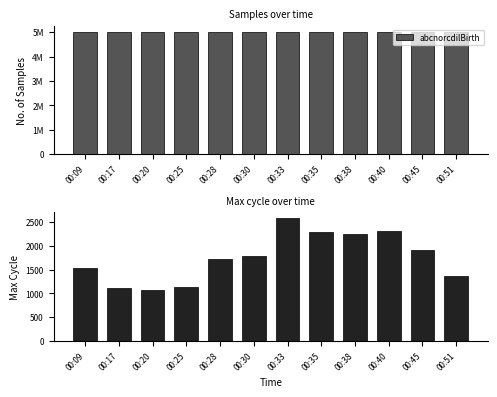

At 00:20, list the series in order from smallest to largest.

Max_cycle, abcnorcdilBirth